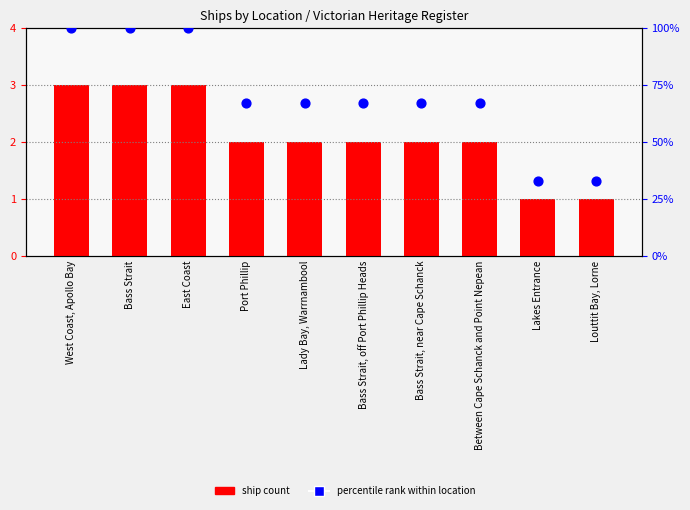

Which series contains the highest Y value?

percentile rank within location